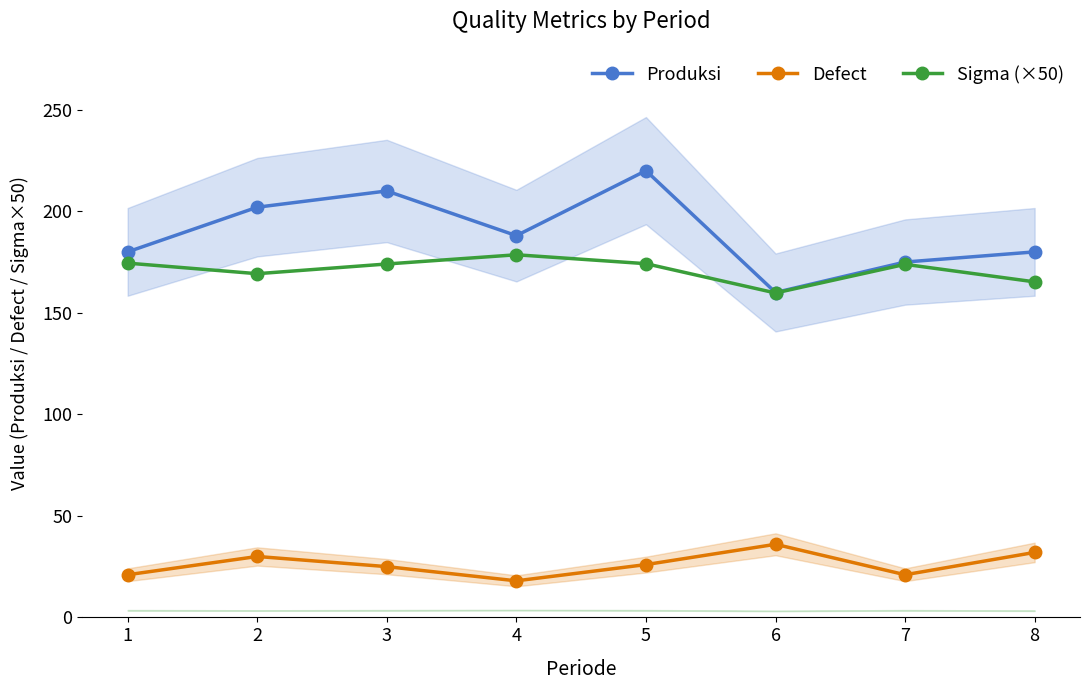

Reading left to right, list all the values displayed in this chart.

Produksi: 1=180.0	2=202.0	3=210.0	4=188.0	5=220.0	6=160.0	7=175.0	8=180.0
Defect: 1=21.0	2=30.0	3=25.0	4=18.0	5=26.0	6=36.0	7=21.0	8=32.0
Sigma (×50): 1=174.5	2=169.3	3=174.0	4=178.6	5=174.2	6=159.8	7=173.9	8=165.2